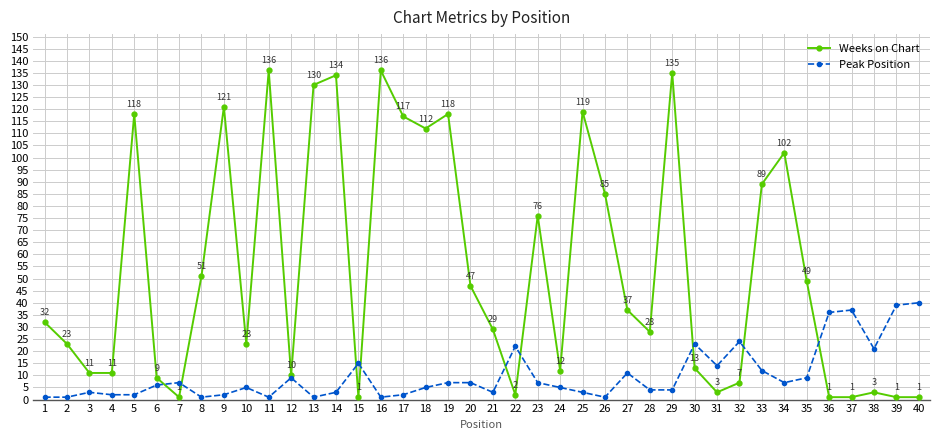

True or false: Weeks on Chart has more than 1 interior local peaks.

True